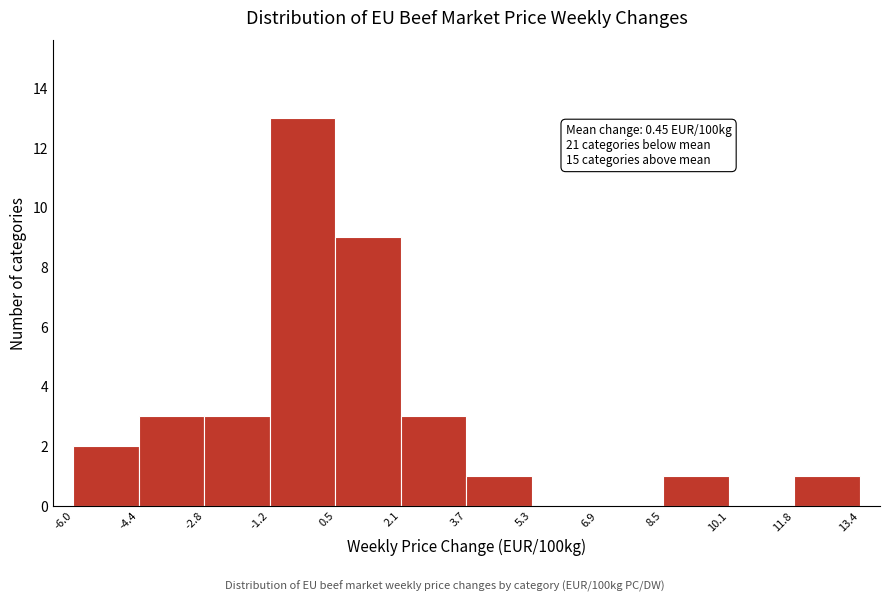

Over which range of the x-axis is the bar tallest?

-1.2 to 0.5